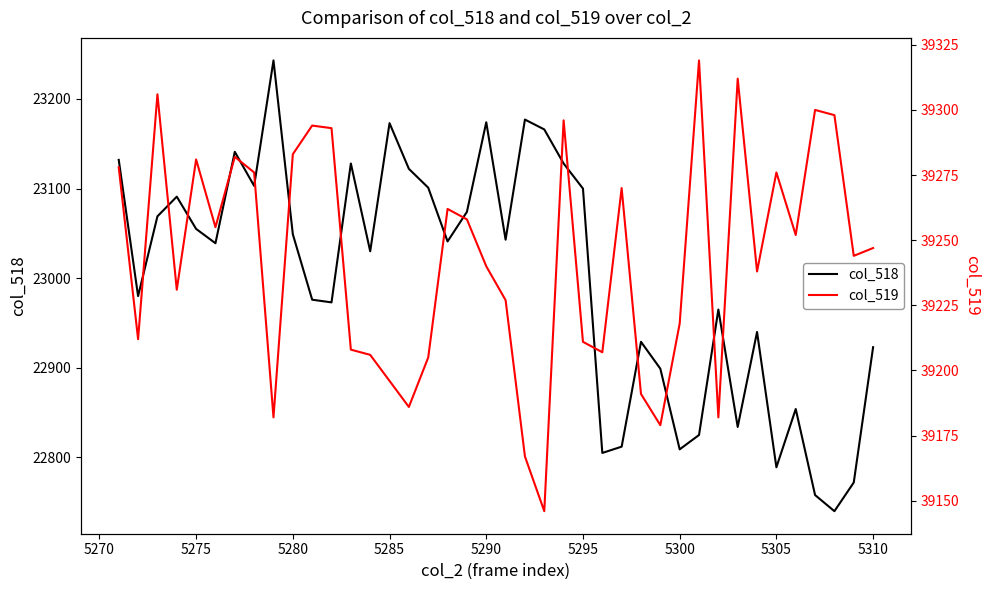

What is the highest value of the col_518 series?

23243